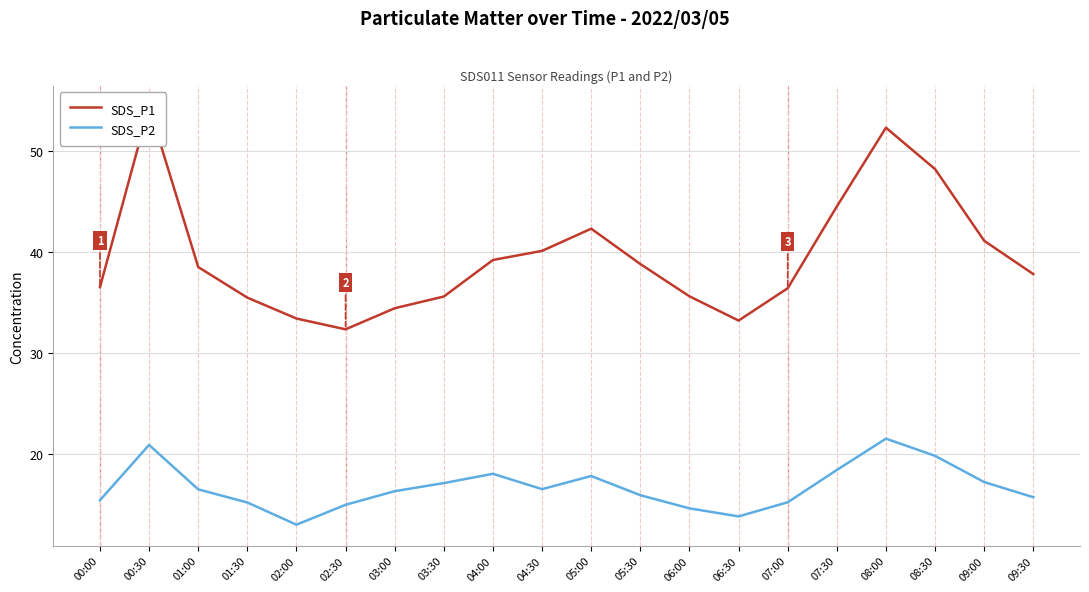

Which category has the lowest value in the SDS_P1 series?

02:30